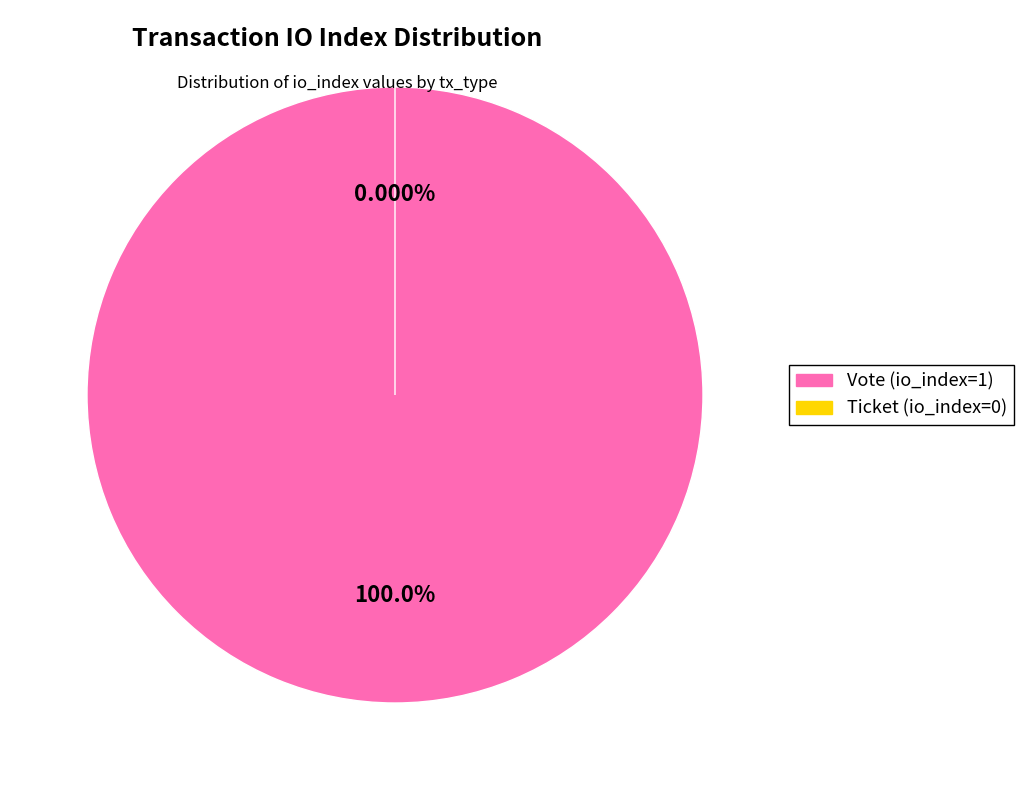

To the nearest percent, what is the difference between the largest and smallest slice percentages?

100%